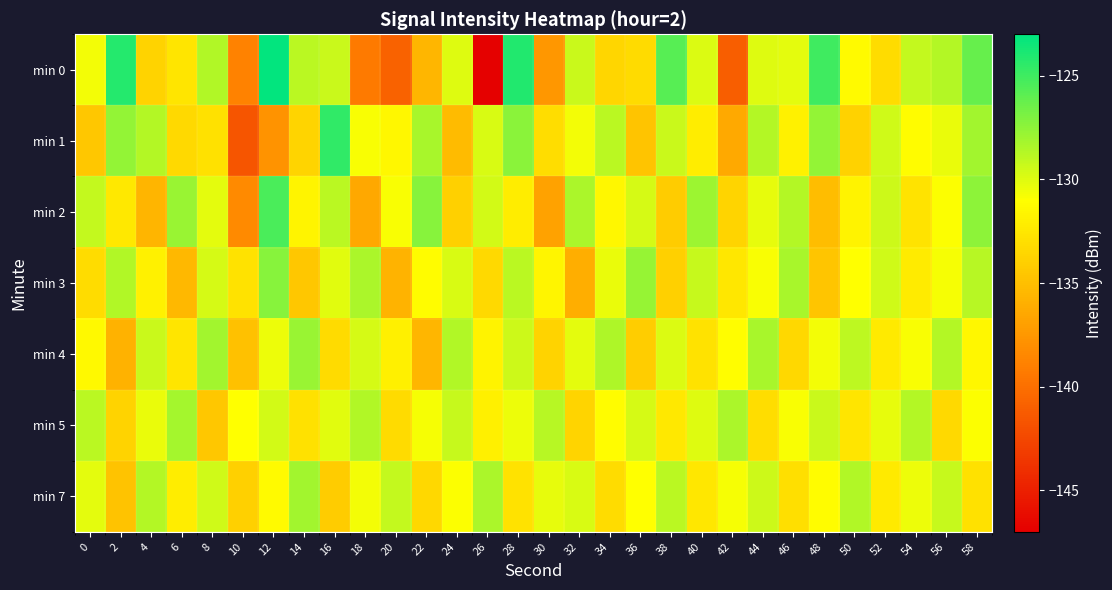

Reading left to right, list all the values displayed in this chart.

min 0: 0=-130.6	2=-124.2	4=-133.7	6=-132.6	8=-128.6	10=-138.8	12=-123.1	14=-128.8	16=-129.4	18=-139.3	20=-140.8	22=-135.5	24=-130.0	26=-146.9	28=-124.1	30=-137.5	32=-129.4	34=-133.6	36=-133.3	38=-125.8	40=-129.9	42=-141.1	44=-130.0	46=-130.2	48=-125.0	50=-131.3	52=-133.1	54=-129.1	56=-128.6	58=-126.2
min 1: 0=-134.5	2=-127.6	4=-128.6	6=-133.4	8=-132.9	10=-141.6	12=-137.8	14=-133.6	16=-124.6	18=-130.8	20=-131.5	22=-128.3	24=-135.2	26=-129.8	28=-127.4	30=-133.1	32=-130.6	34=-128.9	36=-134.7	38=-129.3	40=-132.1	42=-136.4	44=-128.7	46=-131.9	48=-127.6	50=-133.8	52=-129.5	54=-131.2	56=-130.4	58=-128.1
min 2: 0=-129.1	2=-132.4	4=-135.6	6=-127.8	8=-130.2	10=-138.3	12=-125.4	14=-131.7	16=-128.9	18=-136.5	20=-130.8	22=-127.3	24=-133.9	26=-129.6	28=-132.1	30=-136.8	32=-128.4	34=-131.5	36=-129.7	38=-134.2	40=-127.9	42=-133.6	44=-130.3	46=-128.7	48=-135.1	50=-131.8	52=-129.4	54=-132.7	56=-130.9	58=-127.5
min 3: 0=-133.2	2=-128.6	4=-131.9	6=-135.4	8=-129.7	10=-132.8	12=-127.3	14=-134.5	16=-130.1	18=-128.4	20=-135.7	22=-131.2	24=-129.8	26=-133.4	28=-128.9	30=-131.6	32=-136.1	34=-130.4	36=-127.7	38=-133.9	40=-129.2	42=-132.5	44=-130.8	46=-128.3	48=-134.6	50=-131.0	52=-129.5	54=-132.2	56=-130.7	58=-128.8
min 4: 0=-131.4	2=-135.8	4=-129.3	6=-132.6	8=-128.1	10=-134.9	12=-130.5	14=-127.8	16=-133.3	18=-129.7	20=-132.0	22=-135.5	24=-128.6	26=-131.8	28=-129.4	30=-133.7	32=-130.2	34=-128.5	36=-134.1	38=-129.9	40=-132.8	42=-131.1	44=-128.3	46=-133.5	48=-130.6	50=-129.0	52=-132.3	54=-130.8	56=-128.7	58=-131.5
min 5: 0=-128.9	2=-133.7	4=-130.4	6=-128.2	8=-134.5	10=-131.0	12=-129.6	14=-132.9	16=-130.1	18=-128.6	20=-133.3	22=-130.7	24=-129.2	26=-132.0	28=-130.5	30=-128.8	32=-133.6	34=-131.2	36=-129.7	38=-132.4	40=-130.0	42=-128.4	44=-133.1	46=-130.8	48=-129.3	50=-132.6	52=-130.3	54=-128.7	56=-133.4	58=-130.9
min 7: 0=-130.2	2=-134.8	4=-128.7	6=-132.1	8=-129.5	10=-133.9	12=-131.3	14=-128.1	16=-134.2	18=-130.6	20=-129.1	22=-133.5	24=-130.9	26=-128.4	28=-132.8	30=-130.3	32=-129.8	34=-133.2	36=-131.0	38=-128.9	40=-132.5	42=-130.7	44=-129.4	46=-133.0	48=-131.2	50=-128.6	52=-132.3	54=-130.5	56=-129.2	58=-132.9